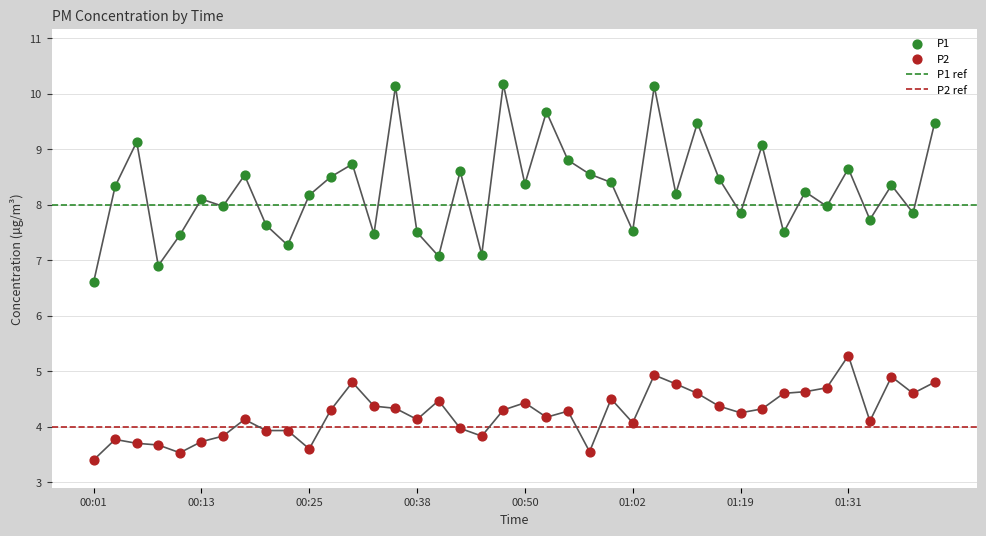

At how many categories does at least one series exceed 9?

8